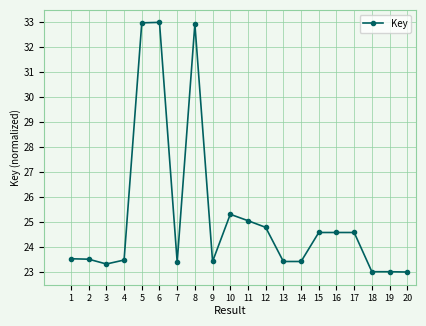

How many categories are shown in the chart?

20